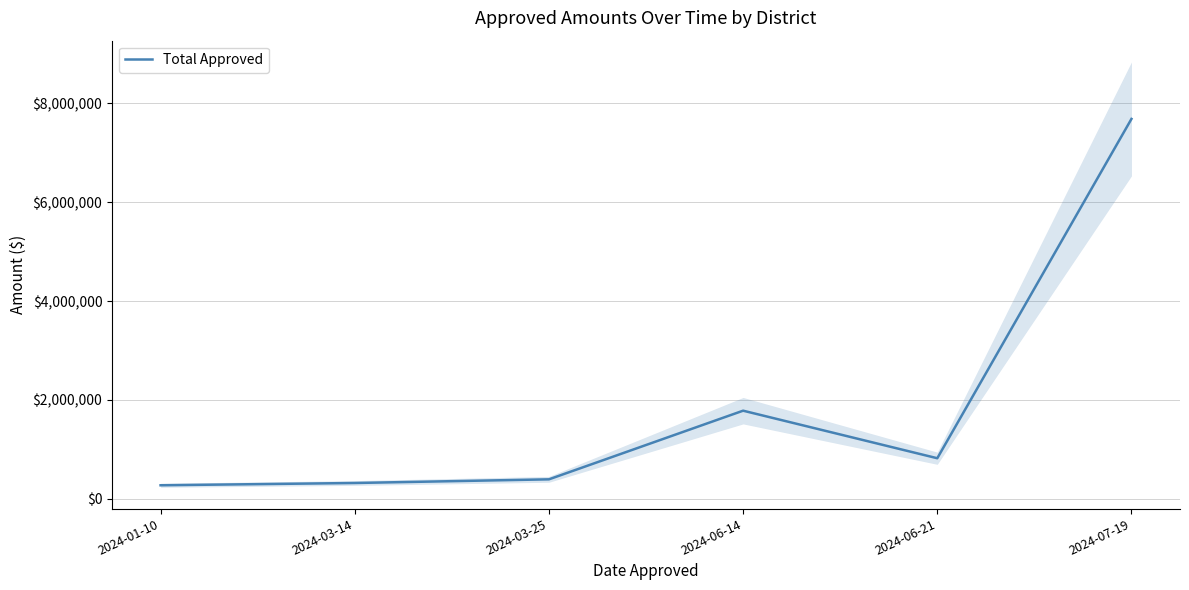

What is the sum of the values at 2024-07-19 and 2024-03-25?

8078136.8